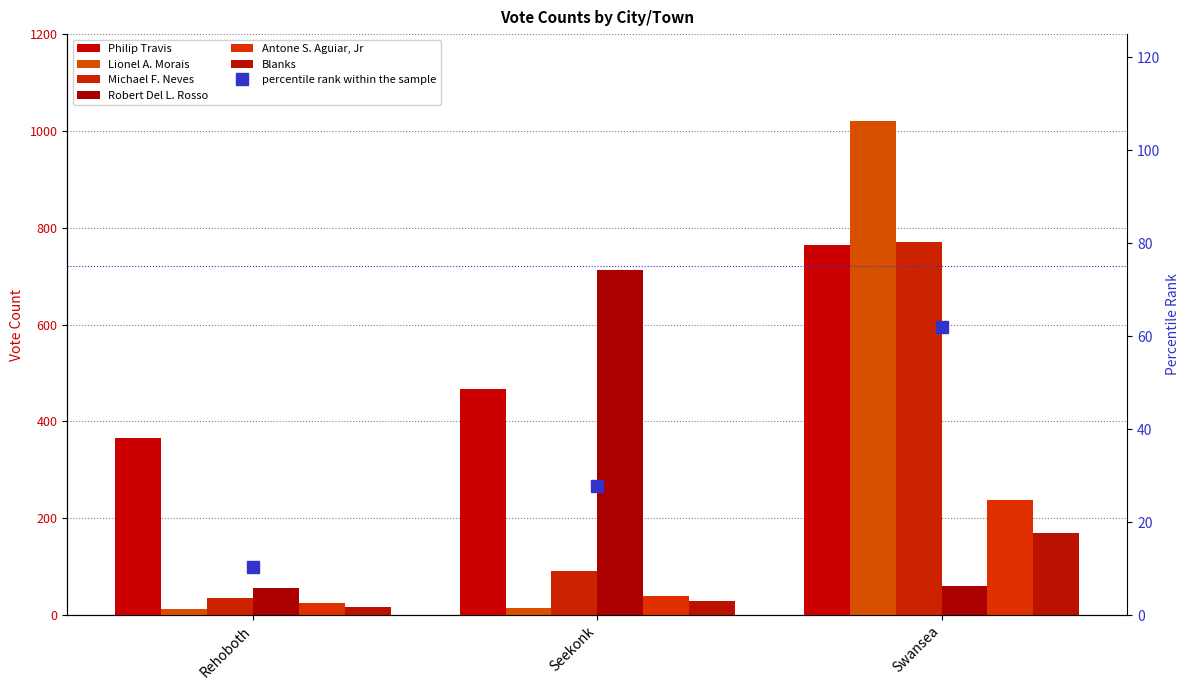

What is the sum of the Lionel A. Morais values at Seekonk and Rehoboth?

26